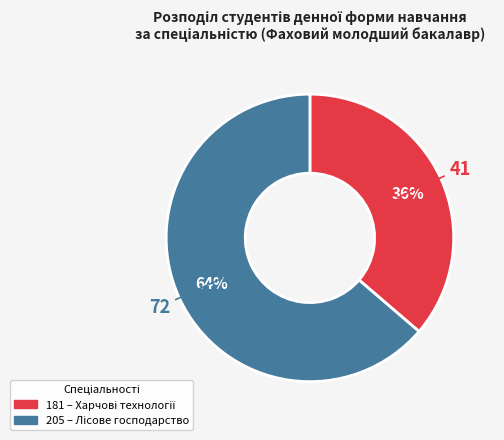

To the nearest percent, what portion does 181 represent?

36%